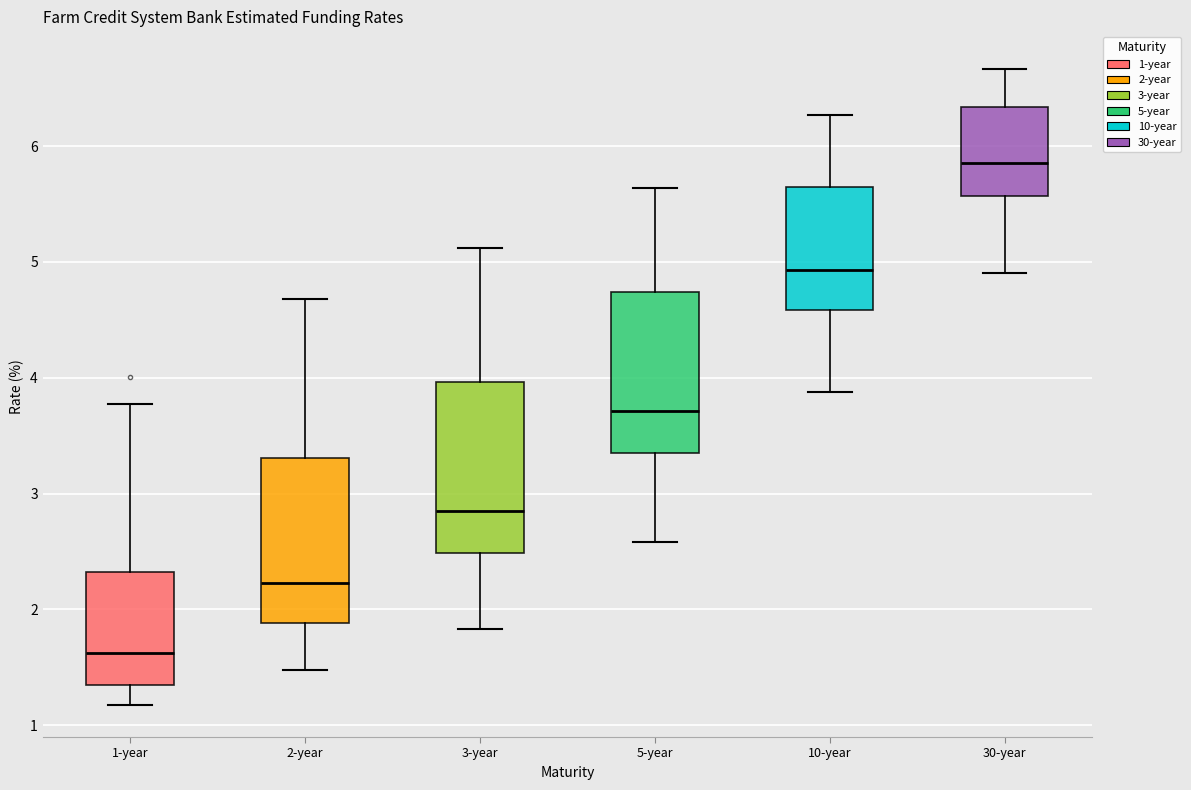

Where does the median line of the box for 10-year sit on the y-axis? The values are not printed on the chart, so give them approximately, as read against the axis.

4.9